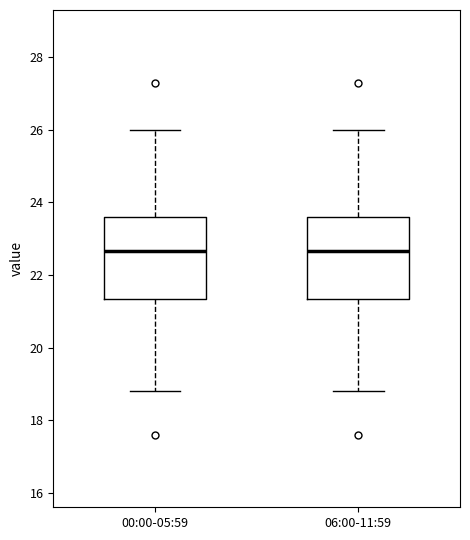

Reading left to right, transcribe this box plot: for each box, give where its median line is, the range the box spans, and where its two whiskers end, as read against the y-axis. The values are not printed on the chart, so give them approximately, as read against the axis.

00:00-05:59: median 22.6, box 21.4 to 23.6, whiskers 18.8 to 26.0
06:00-11:59: median 22.6, box 21.4 to 23.6, whiskers 18.8 to 26.0